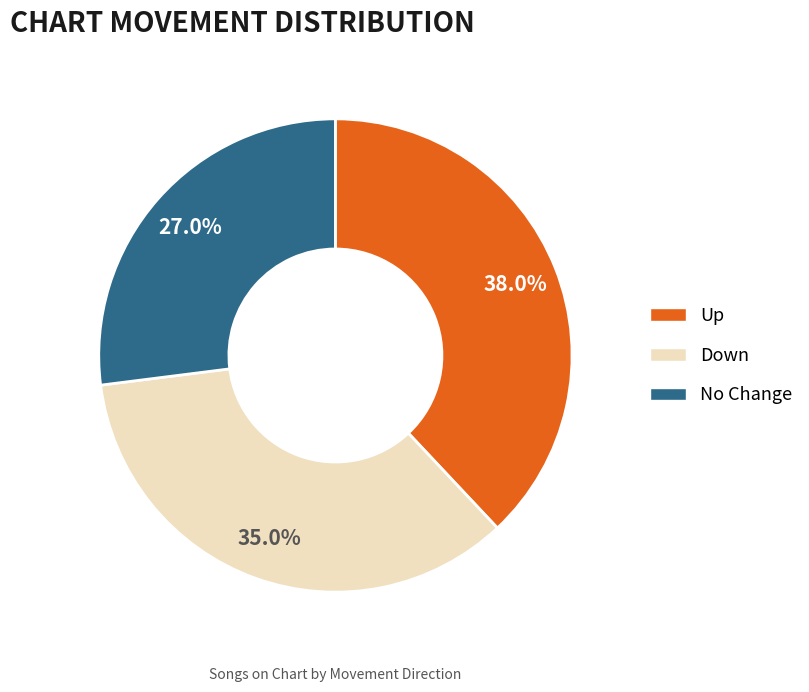

Rank the categories by value from highest to lowest.

Up, Down, No Change